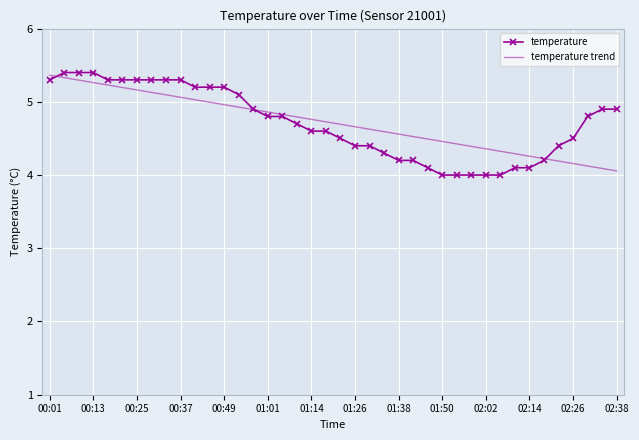

What is the maximum value shown in the chart?

5.4